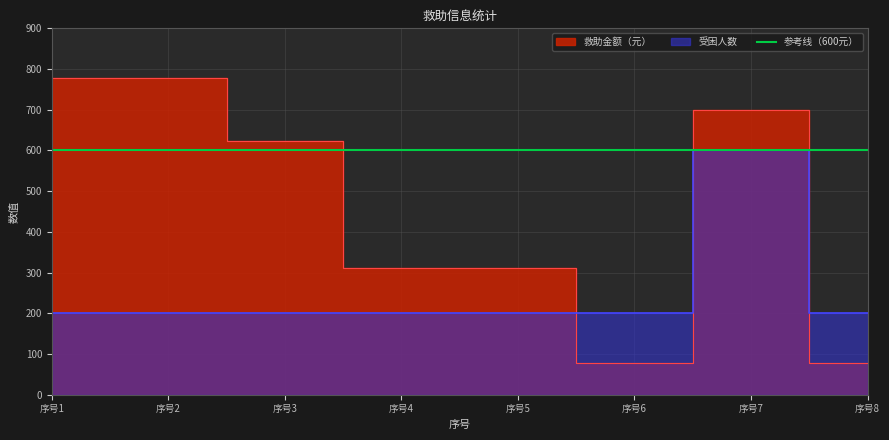

Reading left to right, extract all data points from this chart.

救助金额（元）: 778.0	778.0	622.4	311.2	311.0	78.0	700.0	78.0
受困人数: 200.0	200.0	200.0	200.0	200.0	200.0	600.0	200.0